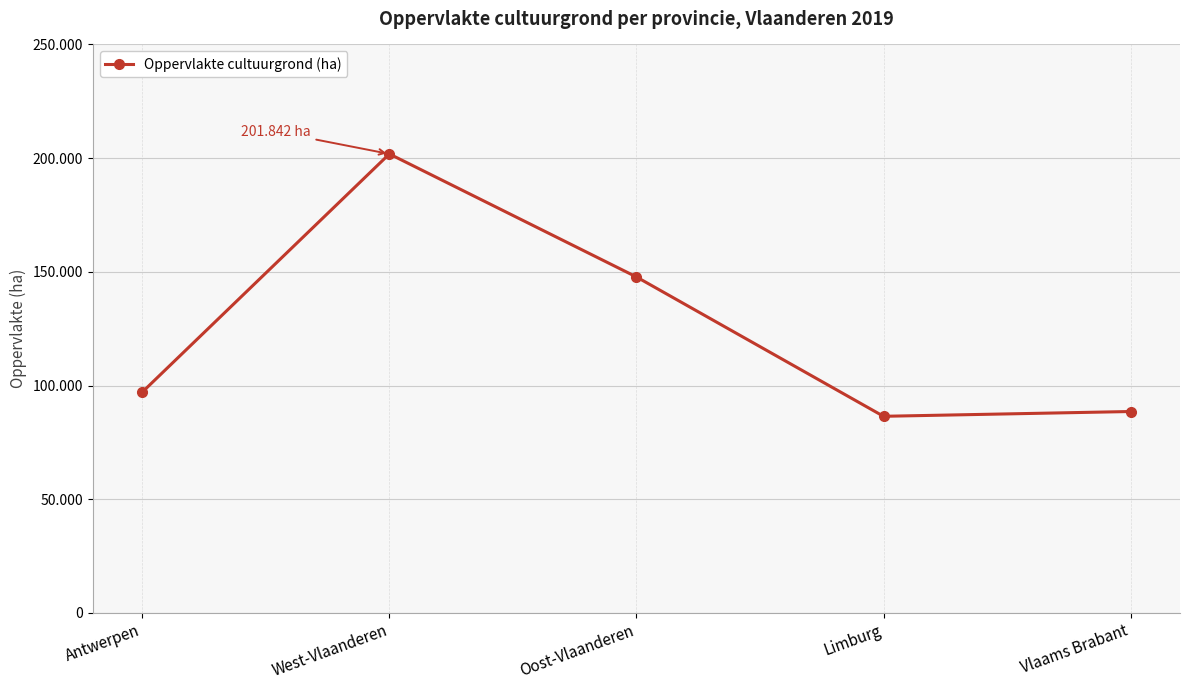

Does the chart have visible grid lines?

Yes